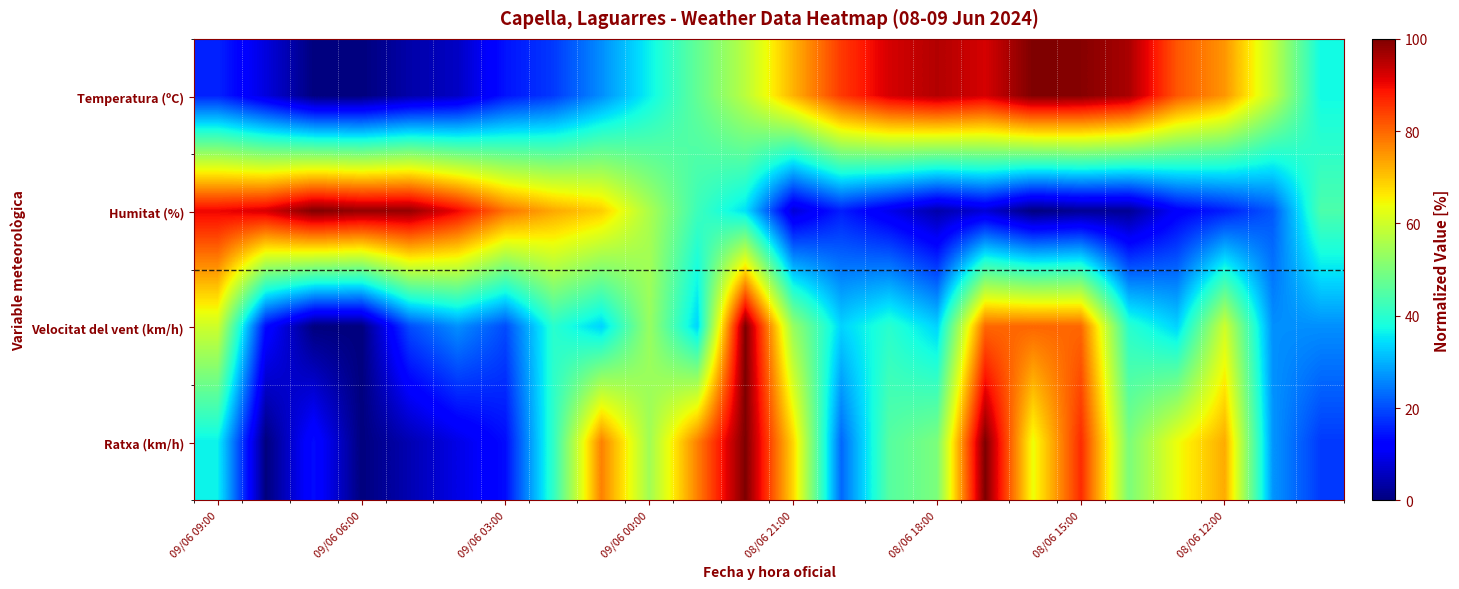

Reading left to right, transcribe all the data shown in this chart.

Temperatura (ºC): 15.9	8.3	0.0	0.0	3.8	6.1	14.4	18.2	26.5	36.4	47.0	57.6	72.0	84.8	92.4	95.5	92.4	100.0	99.2	96.2	81.8	75.0	58.3	37.1
Humitat (%): 90.4	92.3	100.0	98.1	98.1	90.4	78.8	73.1	69.2	55.8	42.3	34.6	7.7	15.4	9.6	3.8	7.7	0.0	1.9	1.9	11.5	15.4	21.2	44.2
Velocitat del vent (km/h): 60.0	13.3	0.0	0.0	20.0	26.7	20.0	40.0	33.3	53.3	33.3	100.0	53.3	33.3	40.0	33.3	80.0	80.0	80.0	40.0	33.3	60.0	26.7	26.7
Ratxa (km/h): 36.4	0.0	13.6	0.0	4.5	9.1	13.6	40.9	77.3	54.5	77.3	100.0	68.2	22.7	45.5	50.0	100.0	63.6	86.4	50.0	63.6	72.7	27.3	18.2